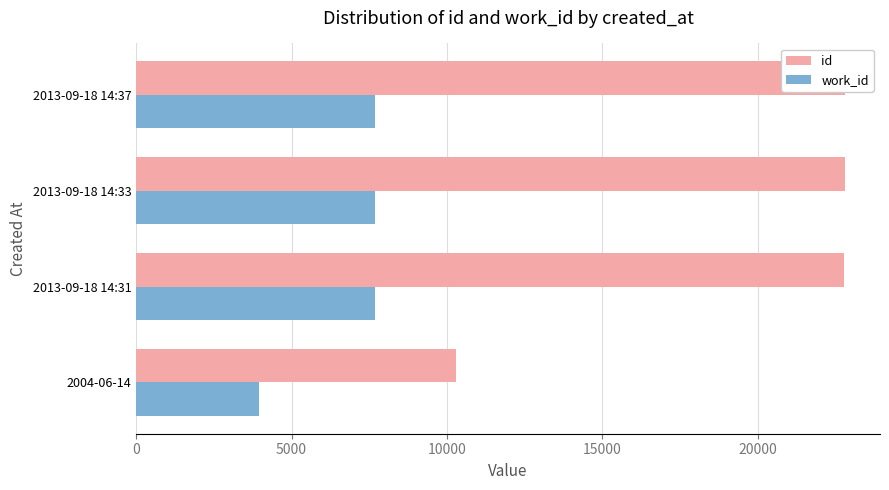

How many data points does each series have?

4